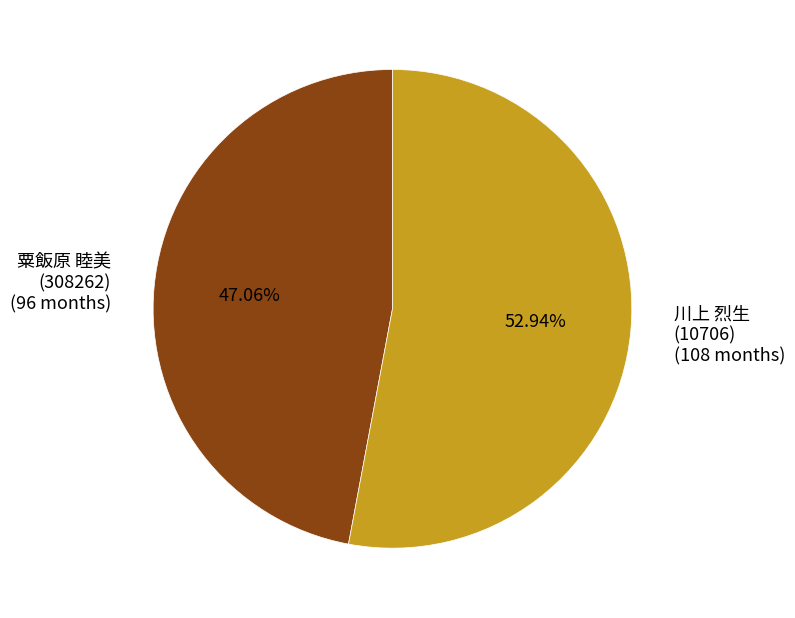

Do 川上 烈生 (10706) (108 months) and 粟飯原 睦美 (308262) (96 months) together represent more than half of the pie?

Yes